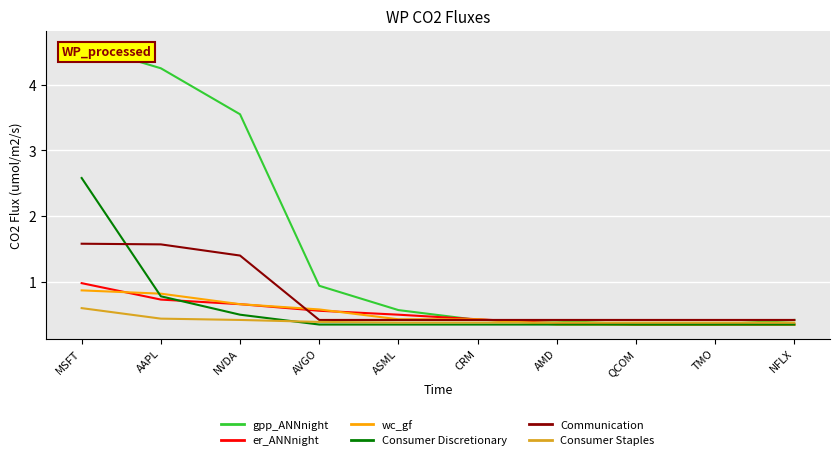

What position from the left is ASML?

5